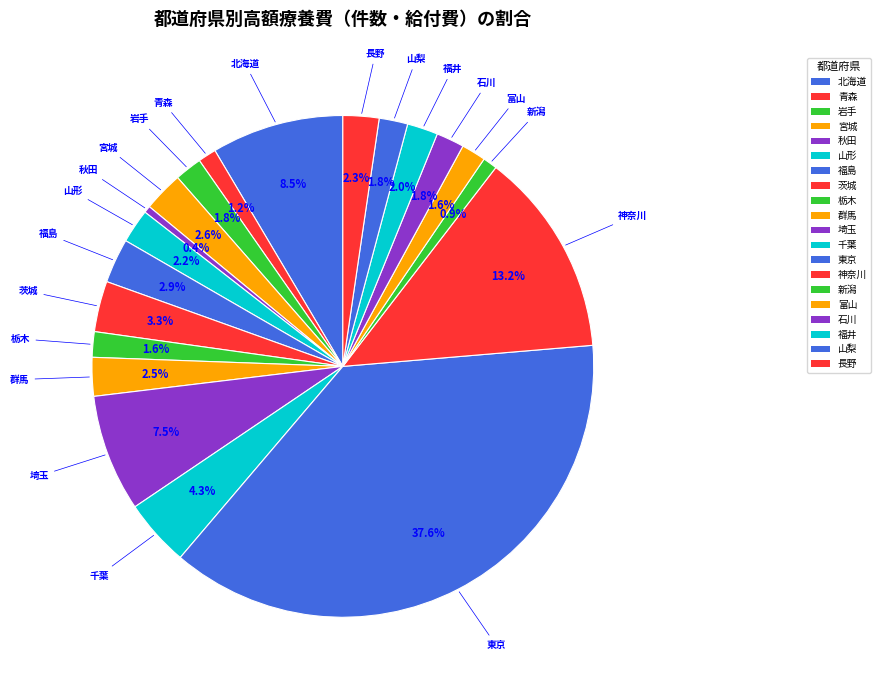

What is the change in value from 東京 to 長野?

-130214.9